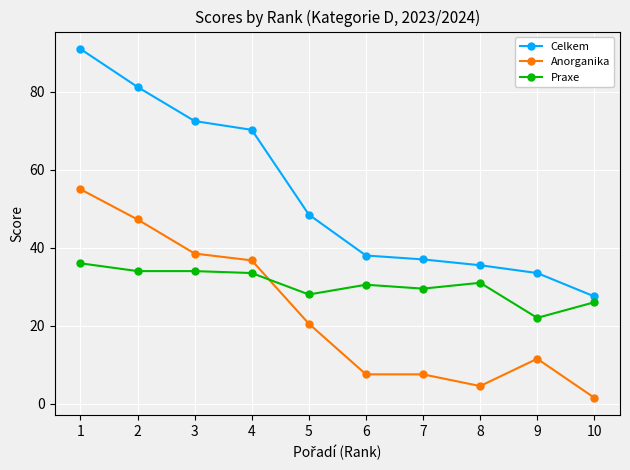

True or false: Praxe and Celkem intersect in this chart.

False